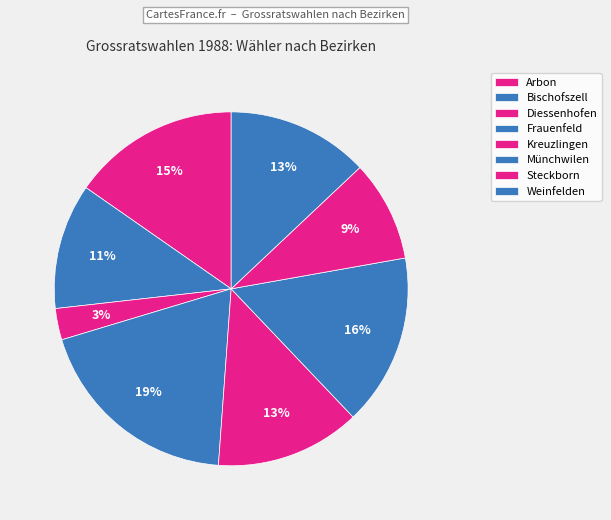

Rank the categories by value from highest to lowest.

Frauenfeld, Münchwilen, Arbon, Kreuzlingen, Weinfelden, Bischofszell, Steckborn, Diessenhofen